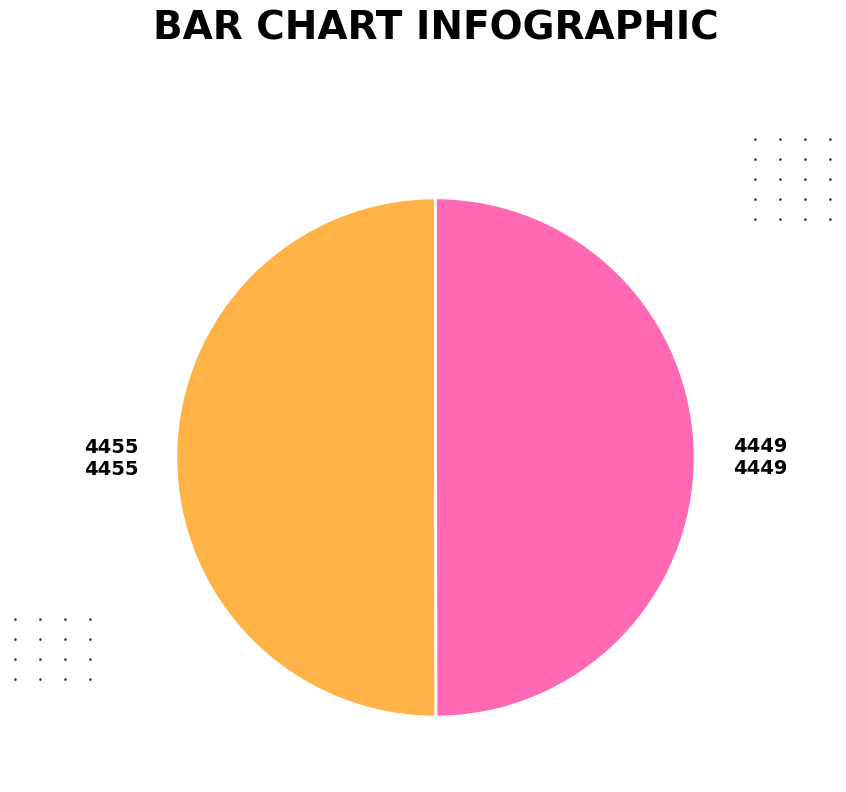

The 4449 slice represents 55% of the pie. True or false?

False